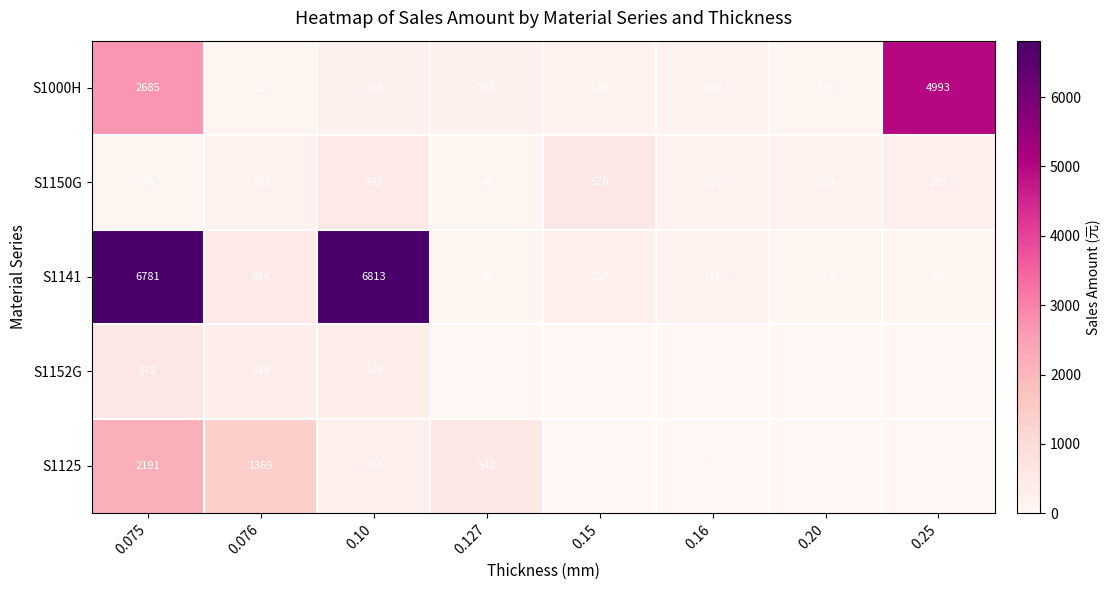

True or false: S1152G has a value of -277 at 0.20.

False